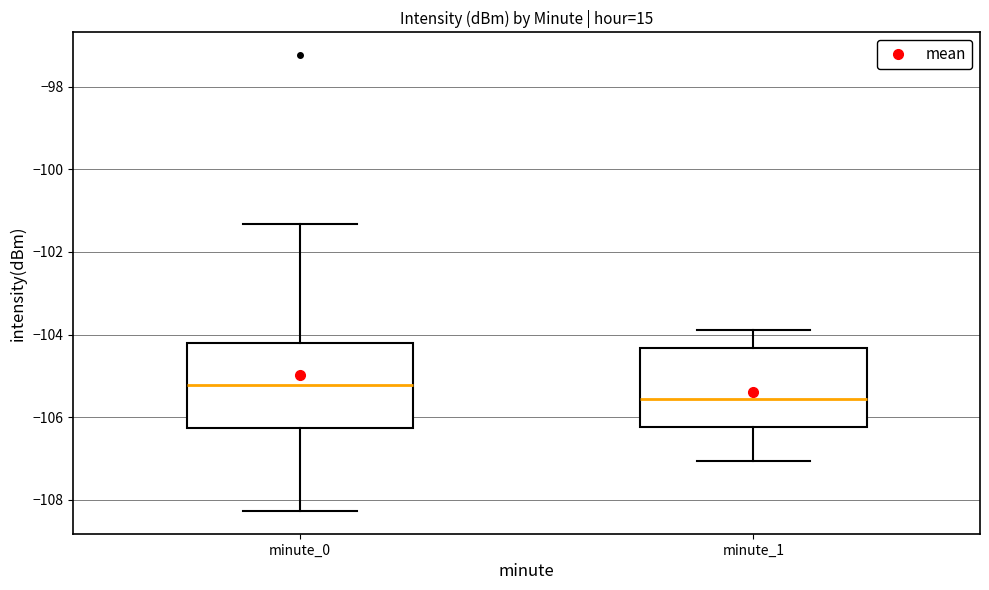

Reading left to right, read every box against the y-axis: the position of its median line, the range the box covers, and the ends of its whiskers. The values are not printed on the chart, so give them approximately, as read against the axis.

minute_0: median -105.2, box -106.2 to -104.2, whiskers -108.2 to -101.4
minute_1: median -105.6, box -106.2 to -104.4, whiskers -107.0 to -104.0